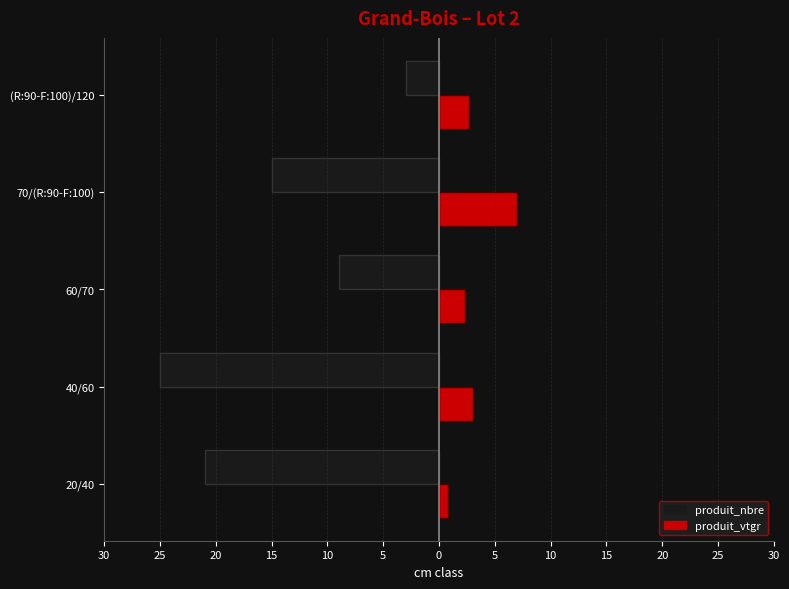

What are all the series names shown in the legend?

produit_nbre, produit_vtgr